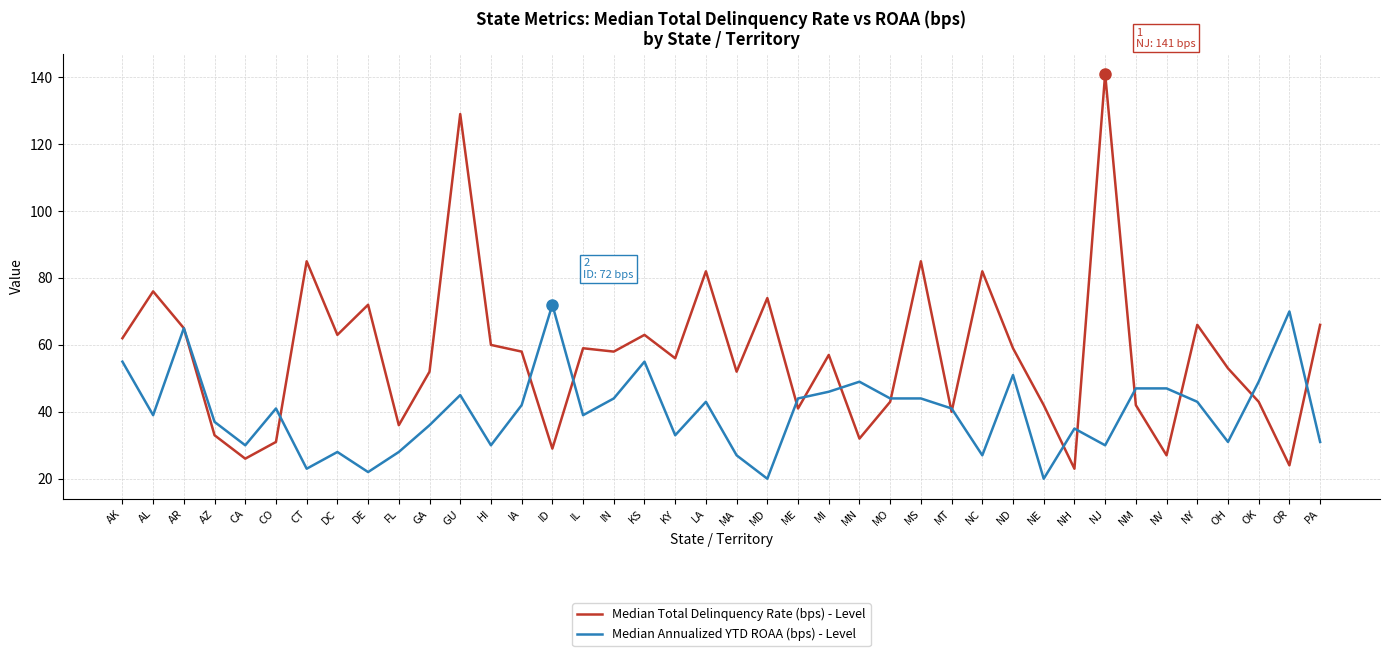

What is the total value across all series at MI?

103